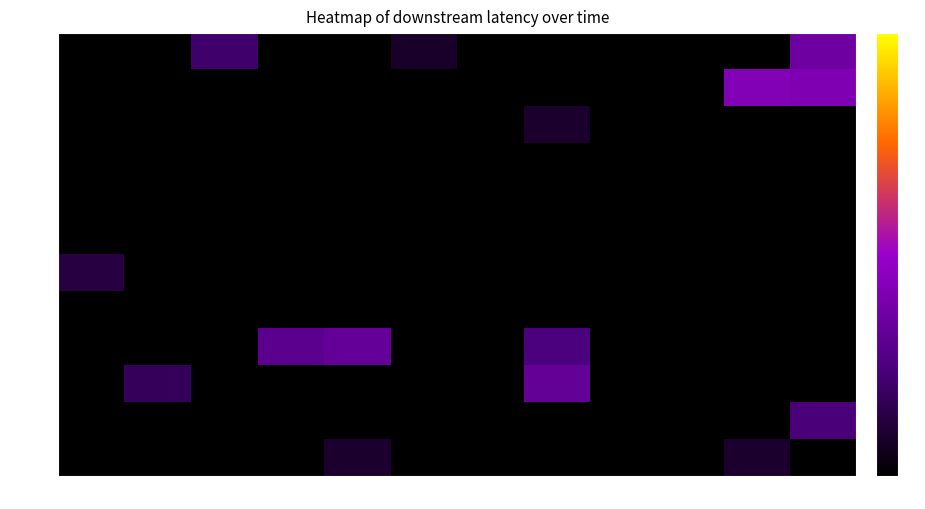

Which label corresponds to the smallest value in the chart?

0s